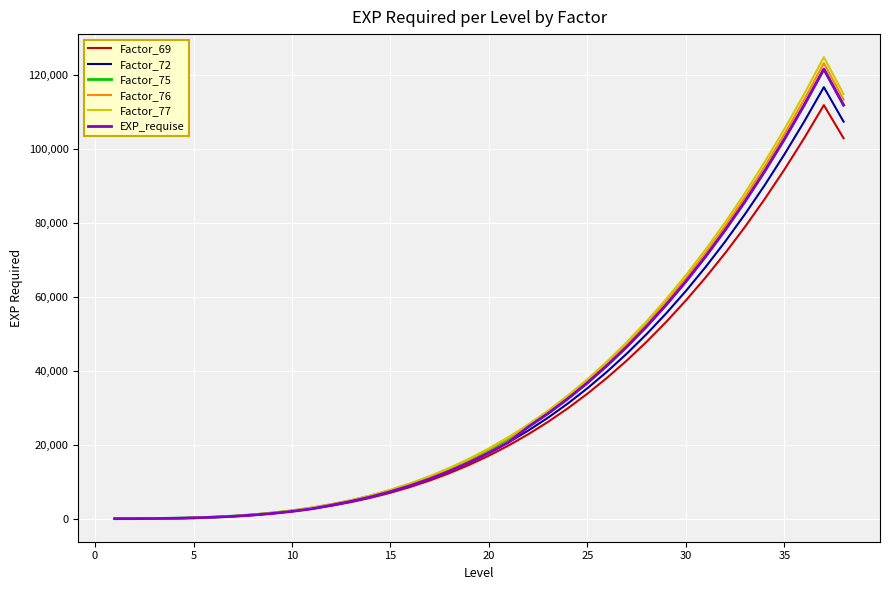

What is the highest value of the EXP_requise series?

121536